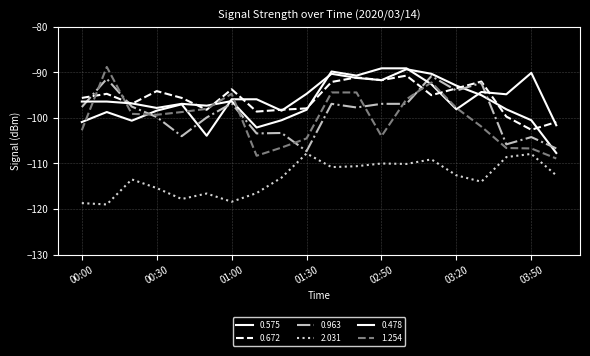

True or false: 1.254 and 0.478 intersect in this chart.

True